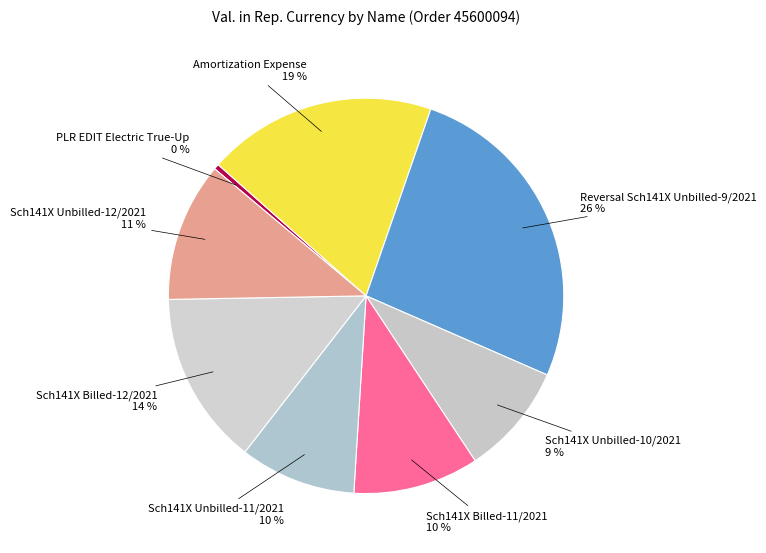

To the nearest percent, what is the difference between the largest and smallest slice percentages?

26%